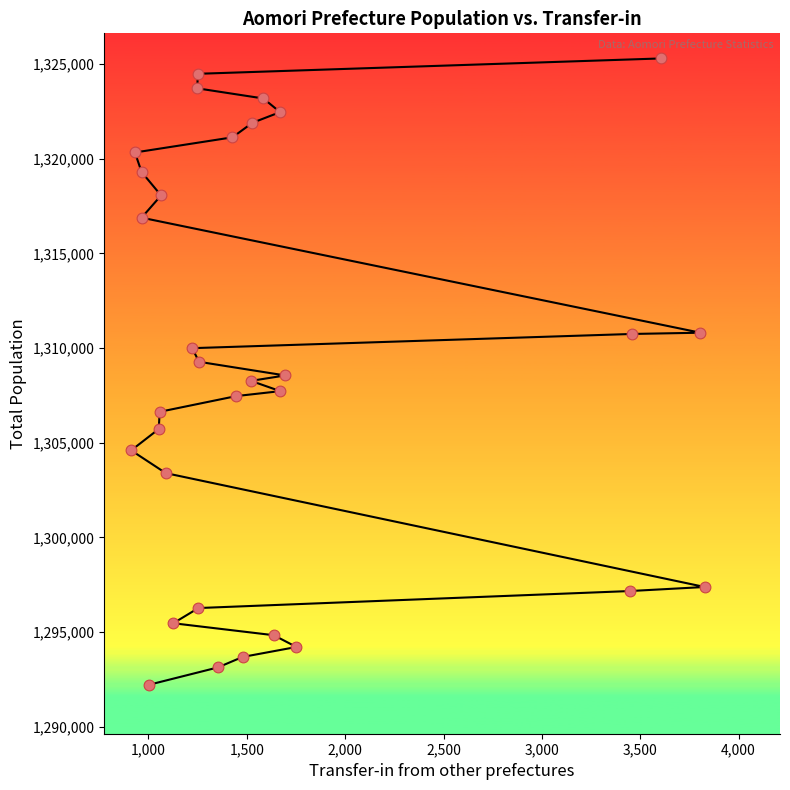

What is the range of Y values (max minus min)?

33085